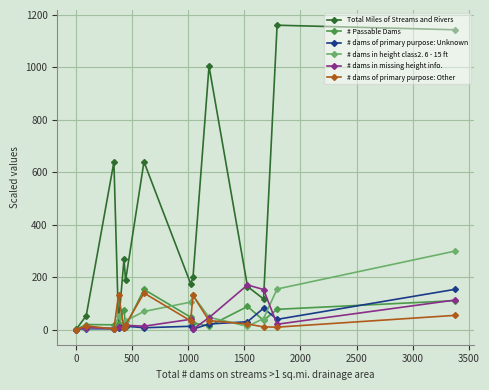

At how many categories does at least one series exceed 122?

12